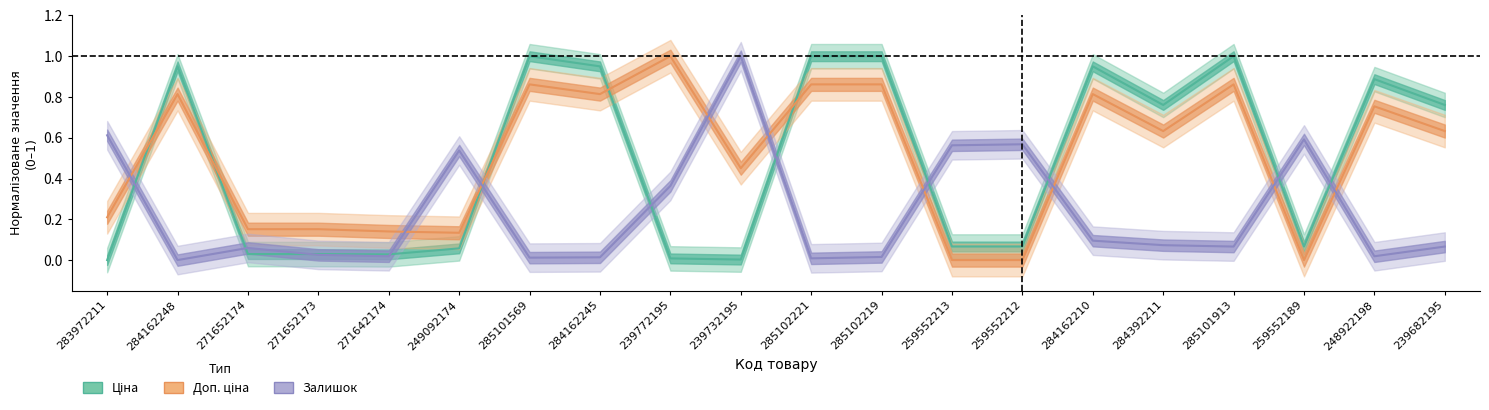

Which category has the lowest value in the Ціна series?

283972211